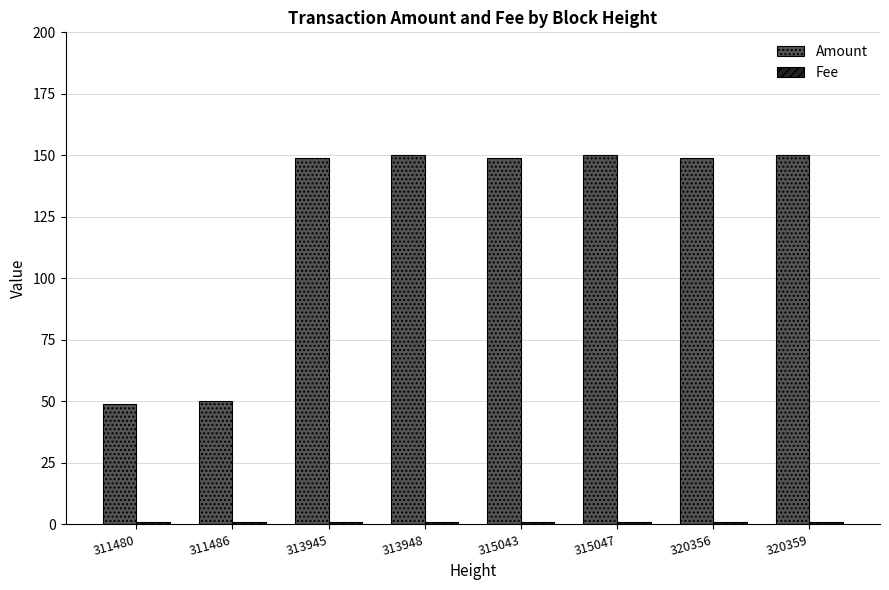

The Amount series shows 88 at 311486. True or false?

False